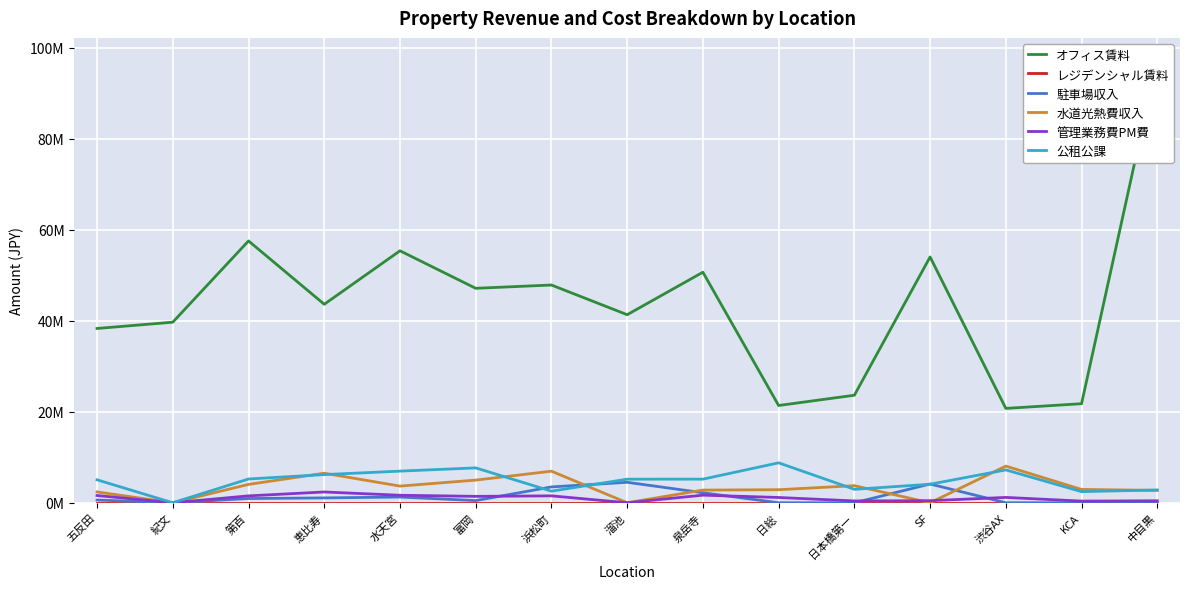

What is the label of the 7th point from the left?

浜松町